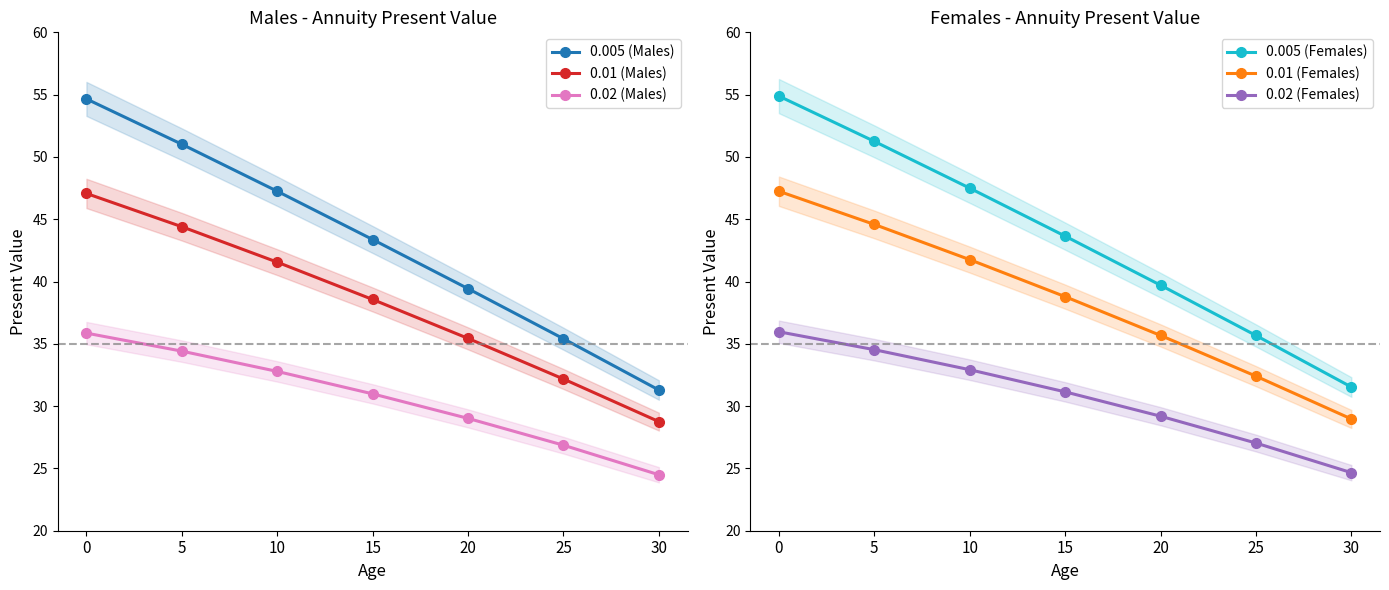

What is the difference between the highest and lowest values at 10?

14.7